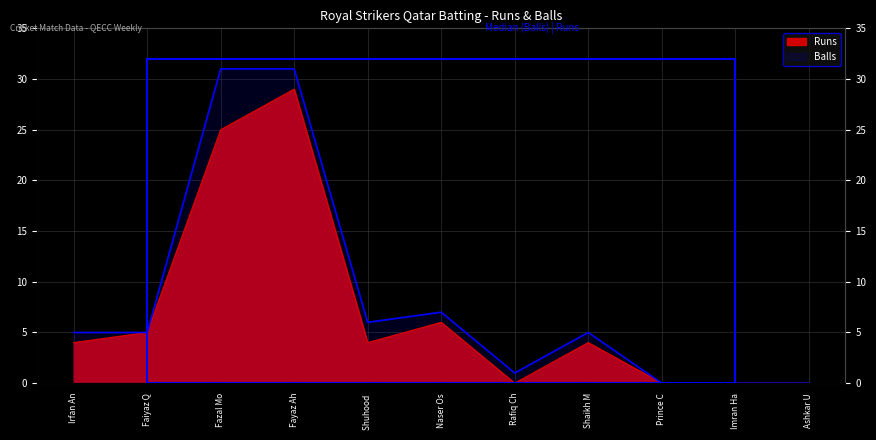

Rank the categories by Runs value from lowest to highest.

Rafiq Ch, Prince C, Imran Ha, Ashkar U, Irfan An, Shuhood, Shaikh M, Faiyaz Q, Naser Os, Fazal Mo, Fayaz Ah